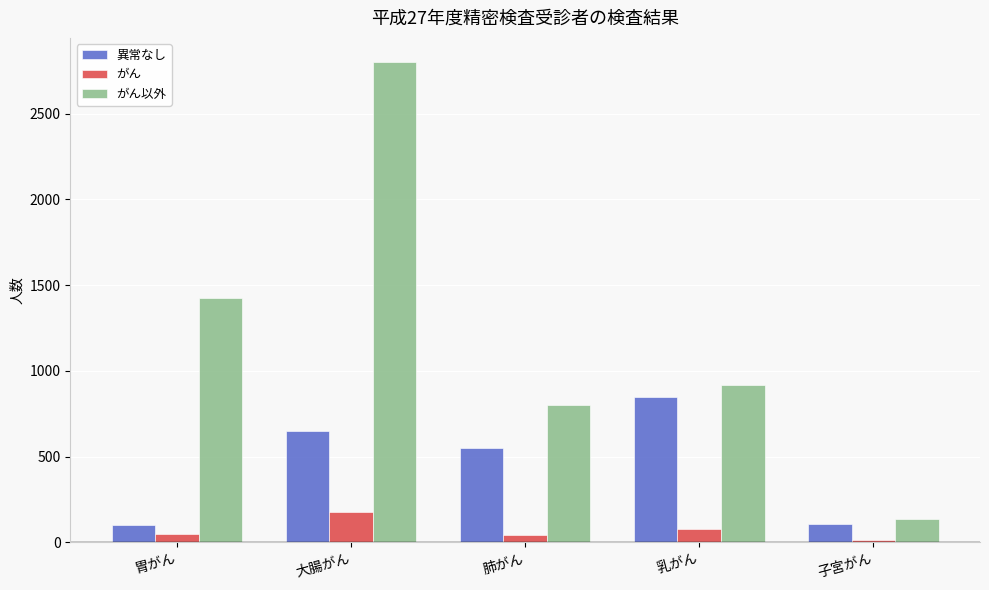

How many groups of bars are there?

5